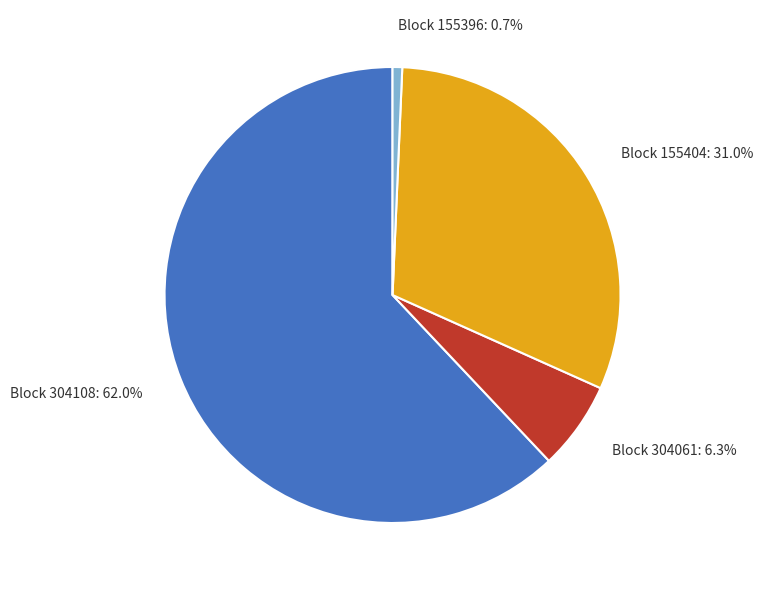

Is there a majority slice in this chart?

Yes